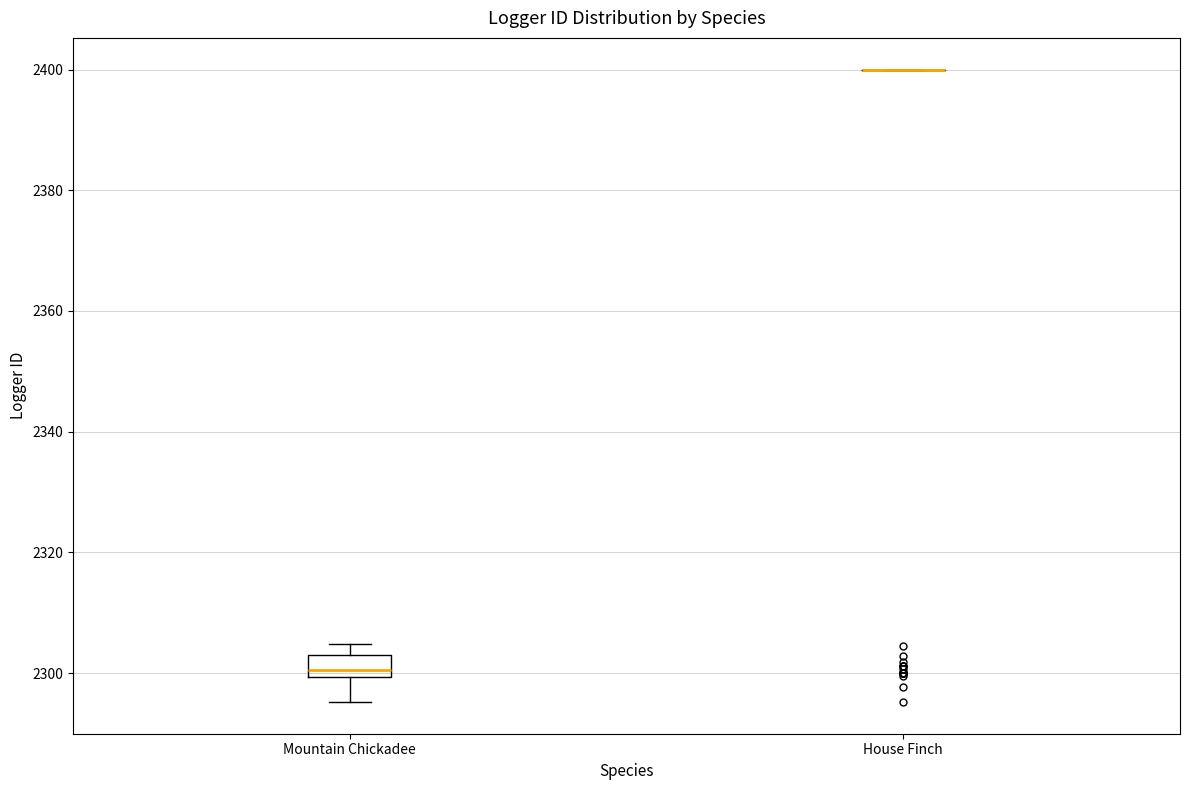

Which box is the tallest, from its lower edge to its upper edge?

Mountain Chickadee